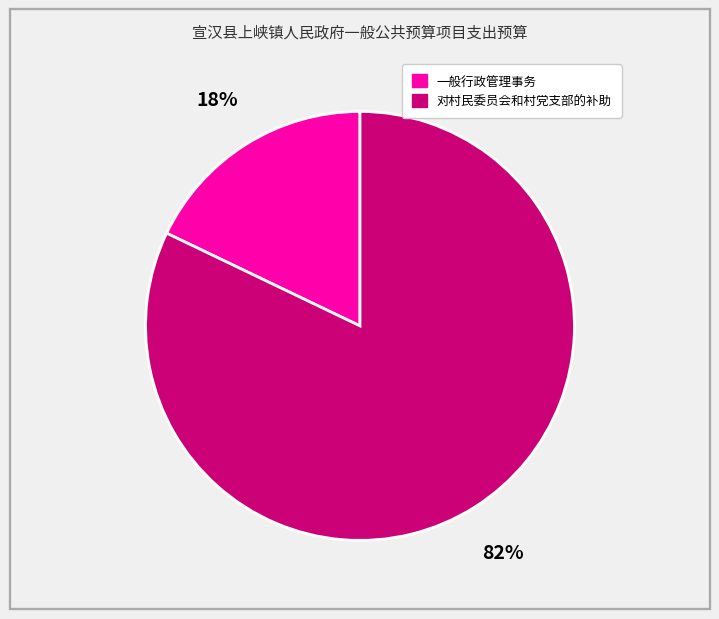

What is the smallest slice in the pie chart?

一般行政管理事务